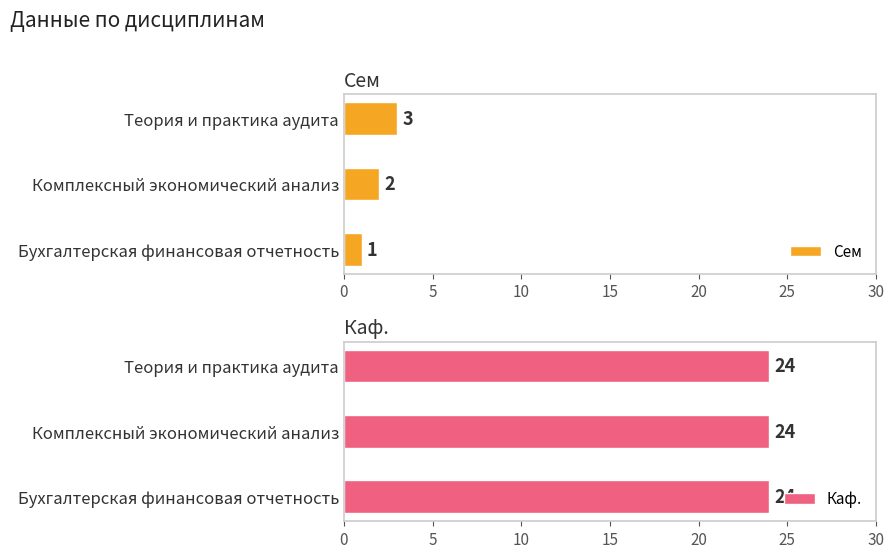

How many groups of bars are there?

3